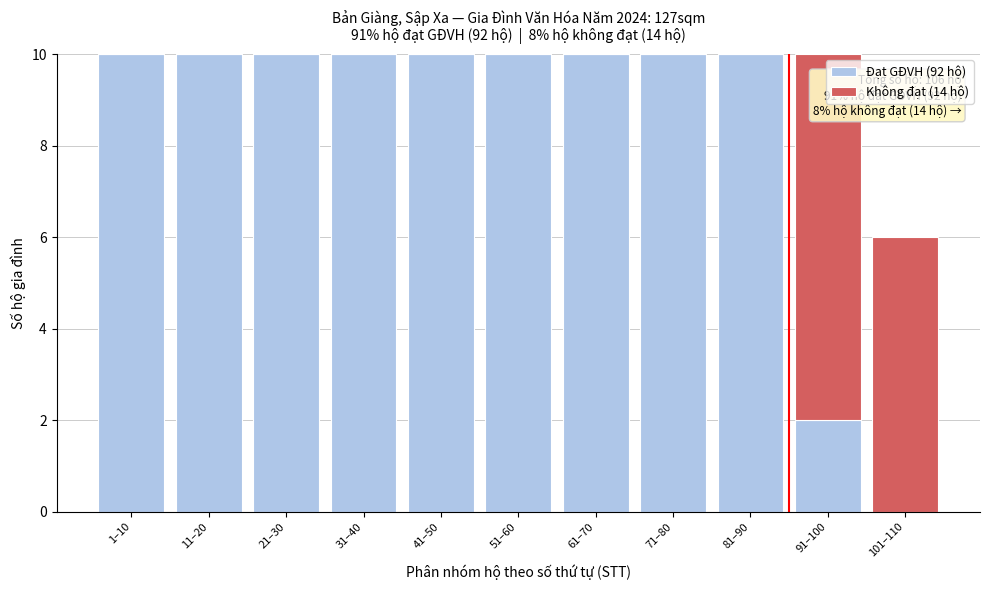

Reading left to right, list the values for the Đạt GĐVH (92 hộ) series.

1–10=10	11–20=10	21–30=10	31–40=10	41–50=10	51–60=10	61–70=10	71–80=10	81–90=10	91–100=2	101–110=0